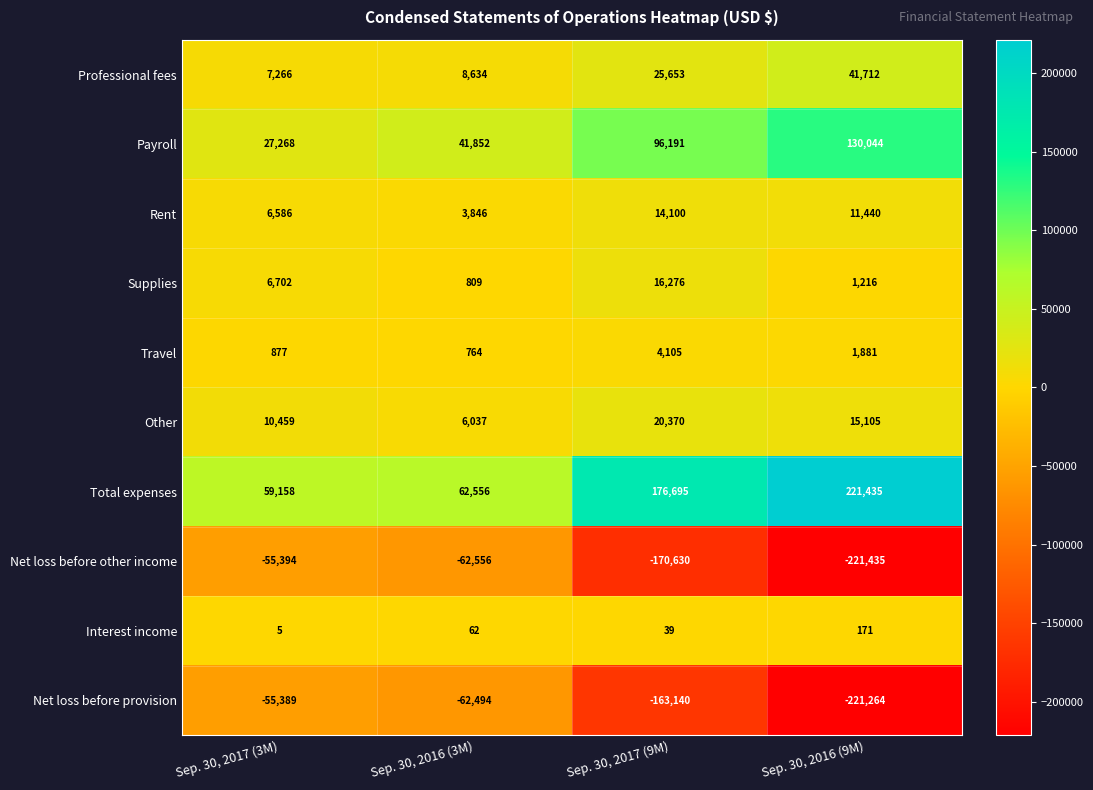

Read the Other value at Sep. 30, 2016 (3M), to the nearest 100.

6000